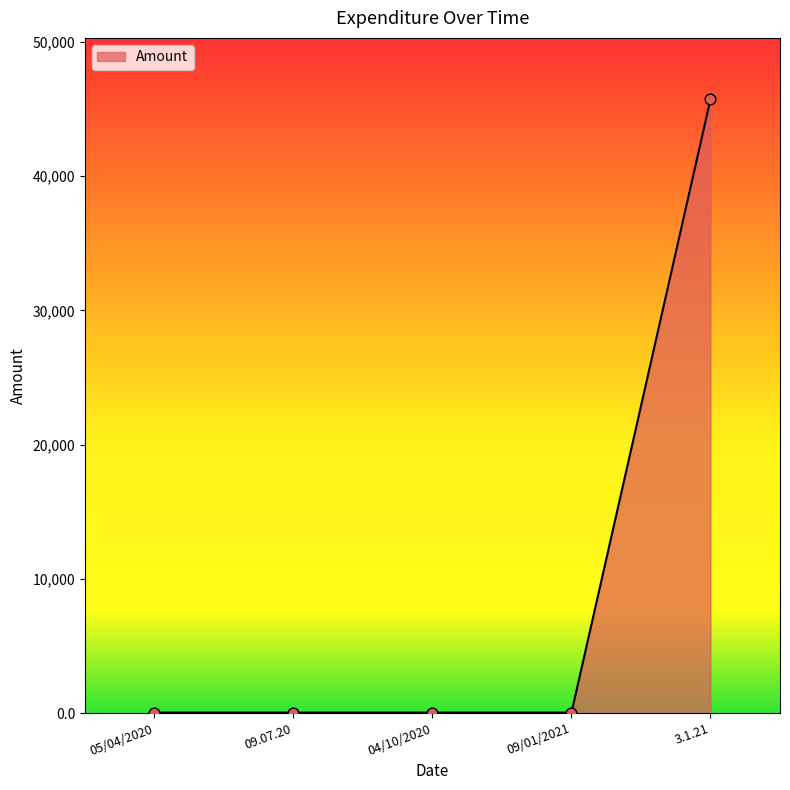

Which has a higher value, 09/01/2021 or 3.1.21?

3.1.21